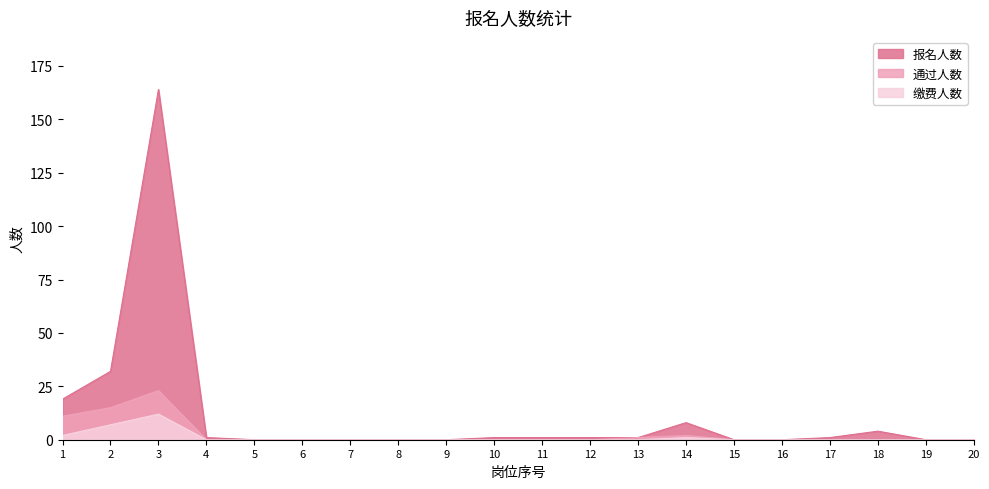

What are all the series names shown in the legend?

报名人数, 通过人数, 缴费人数